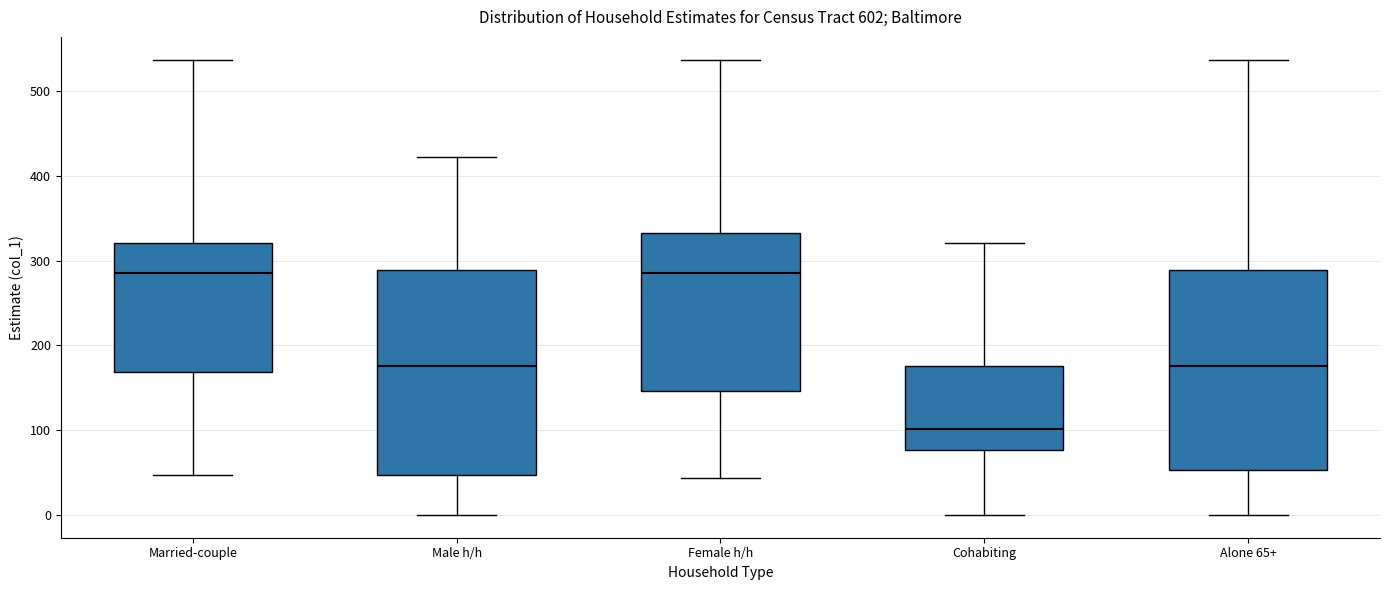

Reading left to right, transcribe this box plot: for each box, give where its median line is, the range the box spans, and where its two whiskers end, as read against the y-axis. The values are not printed on the chart, so give them approximately, as read against the axis.

Married-couple: median 290, box 170 to 320, whiskers 50 to 540
Male h/h: median 180, box 50 to 290, whiskers 0 to 420
Female h/h: median 290, box 150 to 330, whiskers 40 to 540
Cohabiting: median 100, box 80 to 180, whiskers 0 to 320
Alone 65+: median 180, box 50 to 290, whiskers 0 to 540